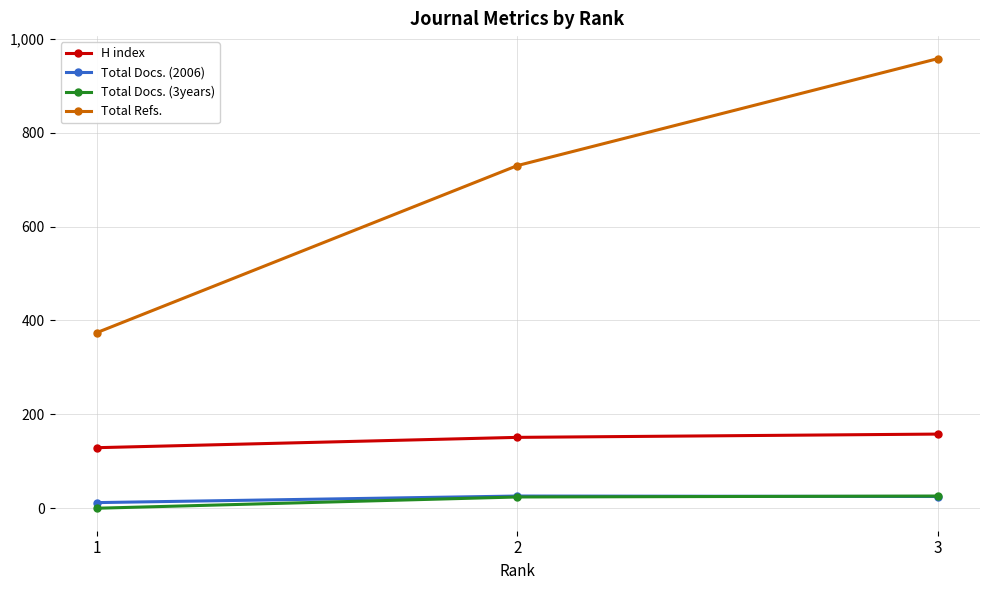

Which category has the lowest value in the Total Refs. series?

1